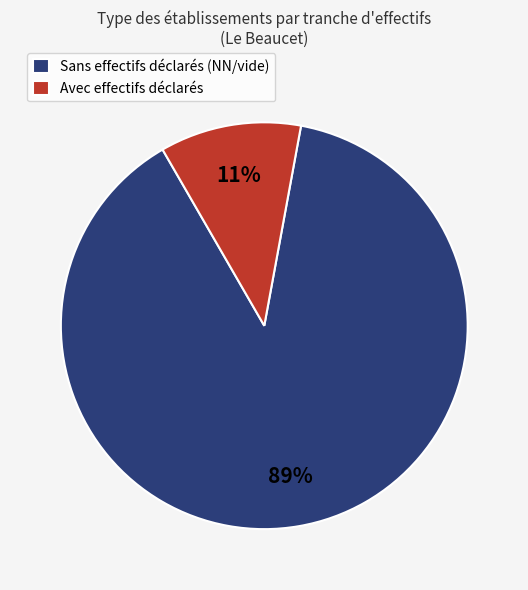

Which slice represents more than half of the pie?

Sans effectifs déclarés (NN/vide)